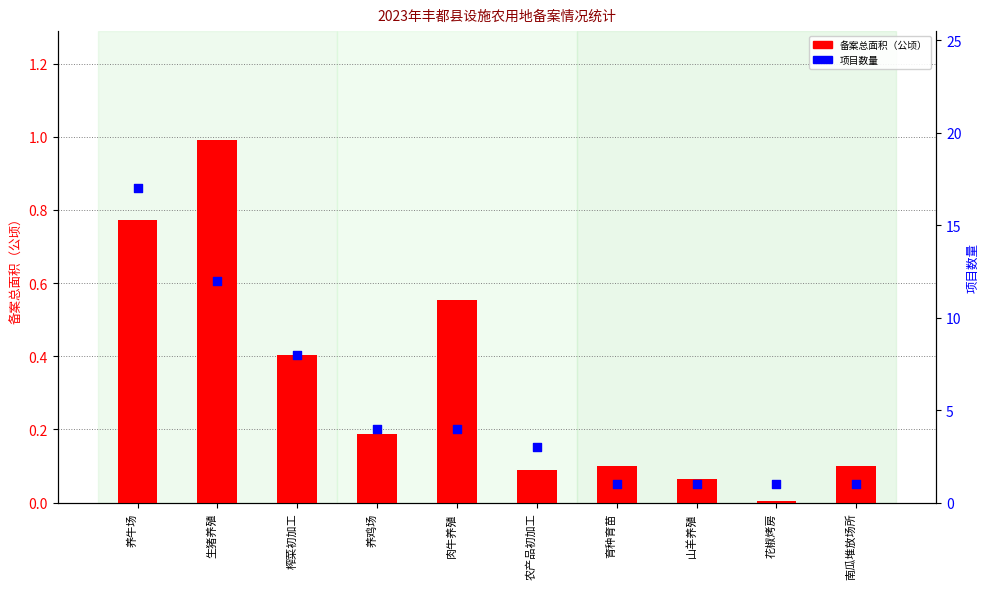

Which series contains the highest Y value?

项目数量